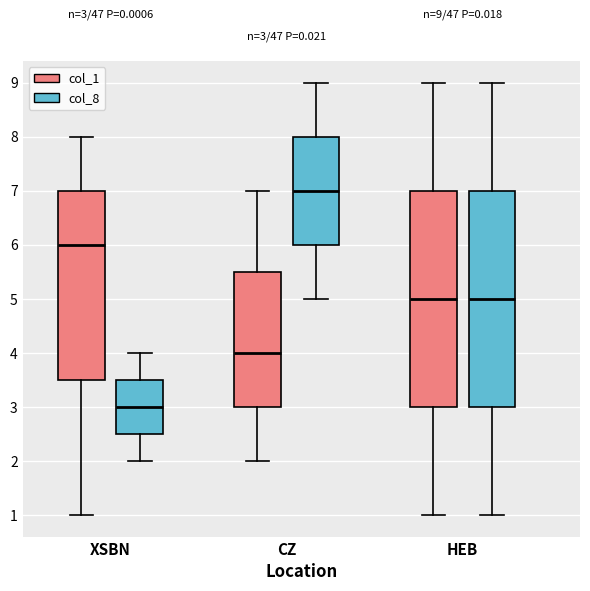

Which box's median line is the highest?

CZ (col_8)